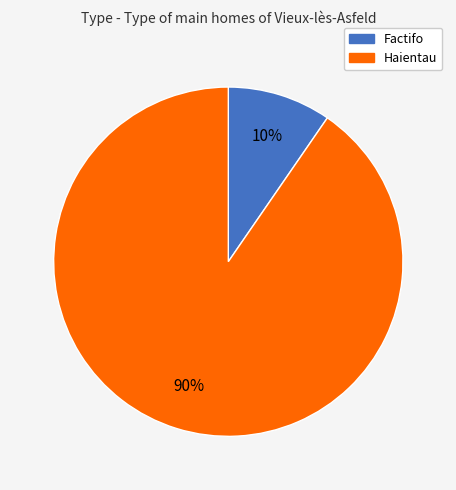

True or false: Haientau accounts for 90% of the total.

True